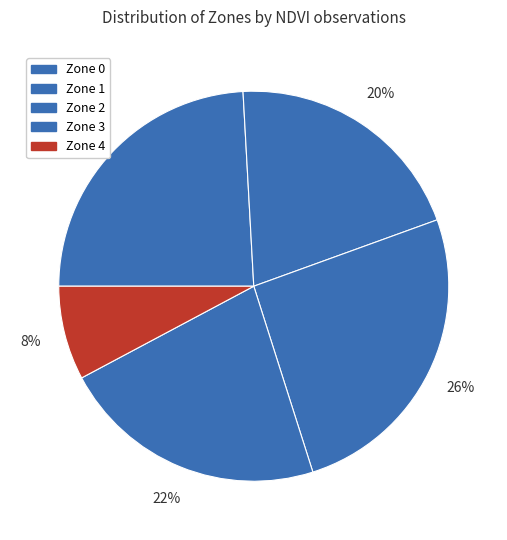

How many segments does this pie chart have?

5